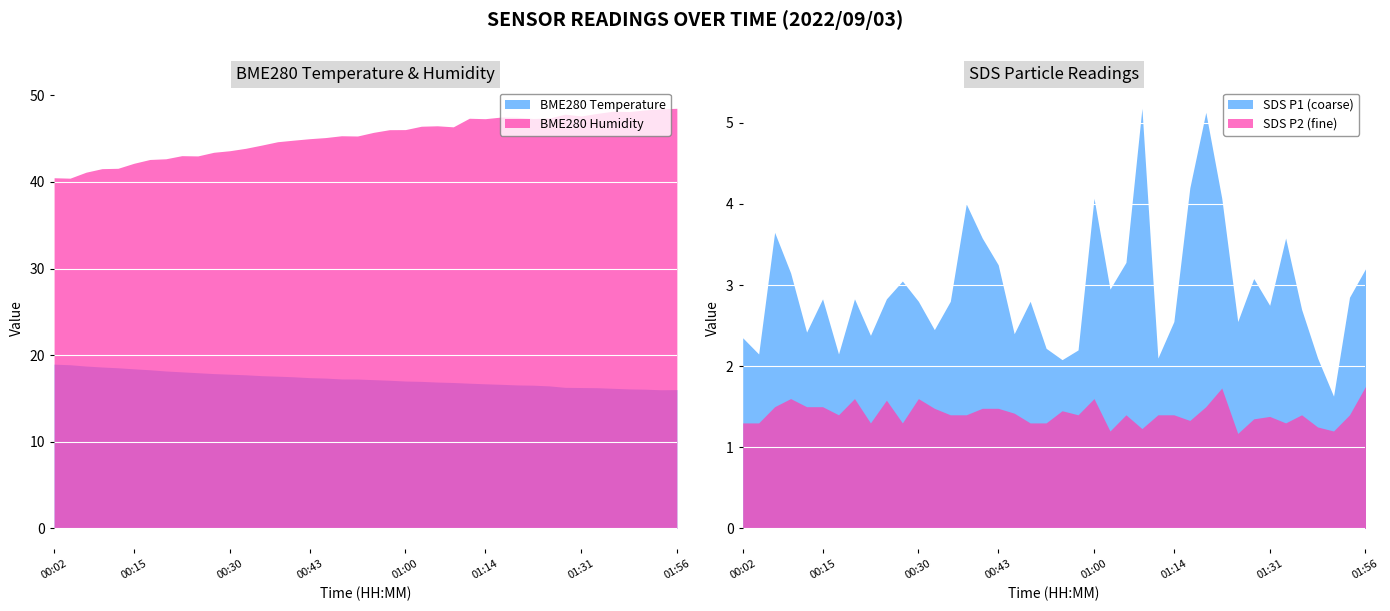

At which label does BME280_humidity first exceed 45?

00:46